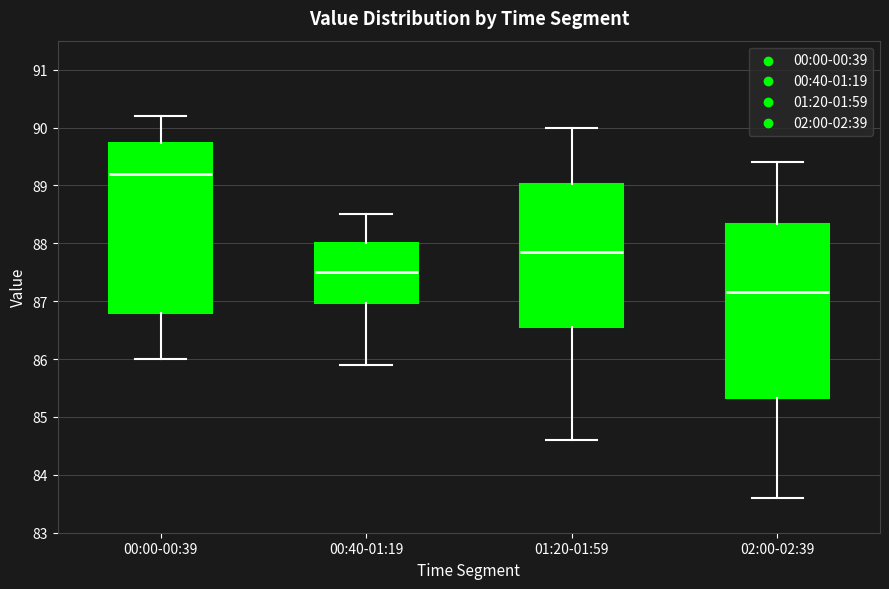

Which box's median line is the highest?

00:00-00:39